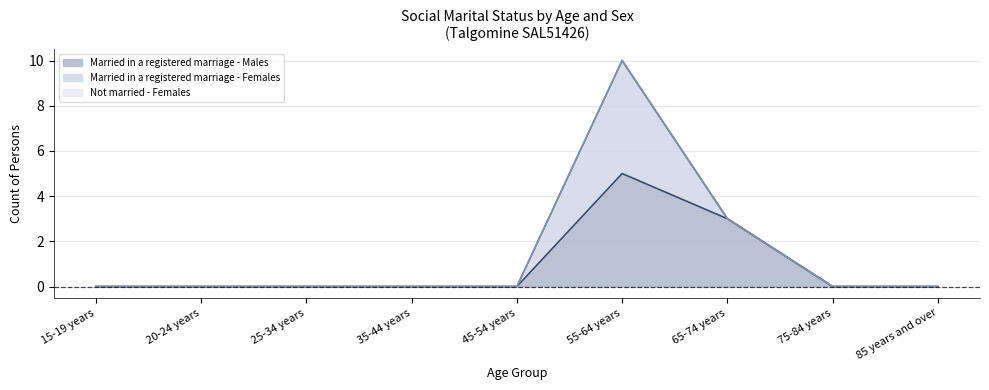

The Married in a registered marriage - Females series shows -2 at 75-84 years. True or false?

False